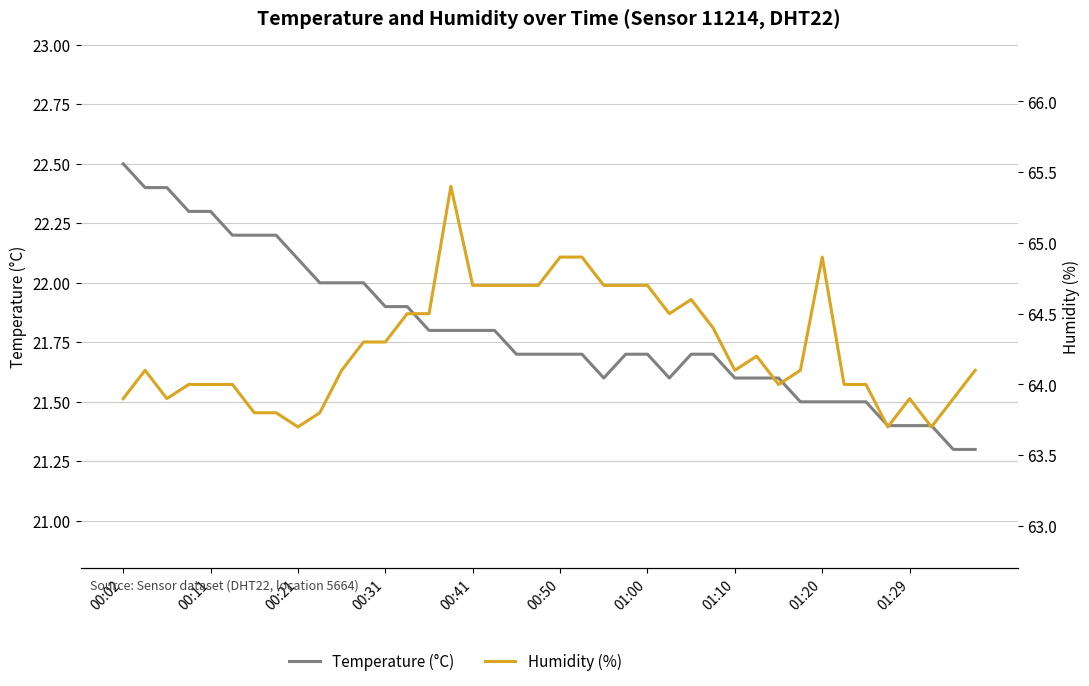

Does the chart have visible grid lines?

Yes